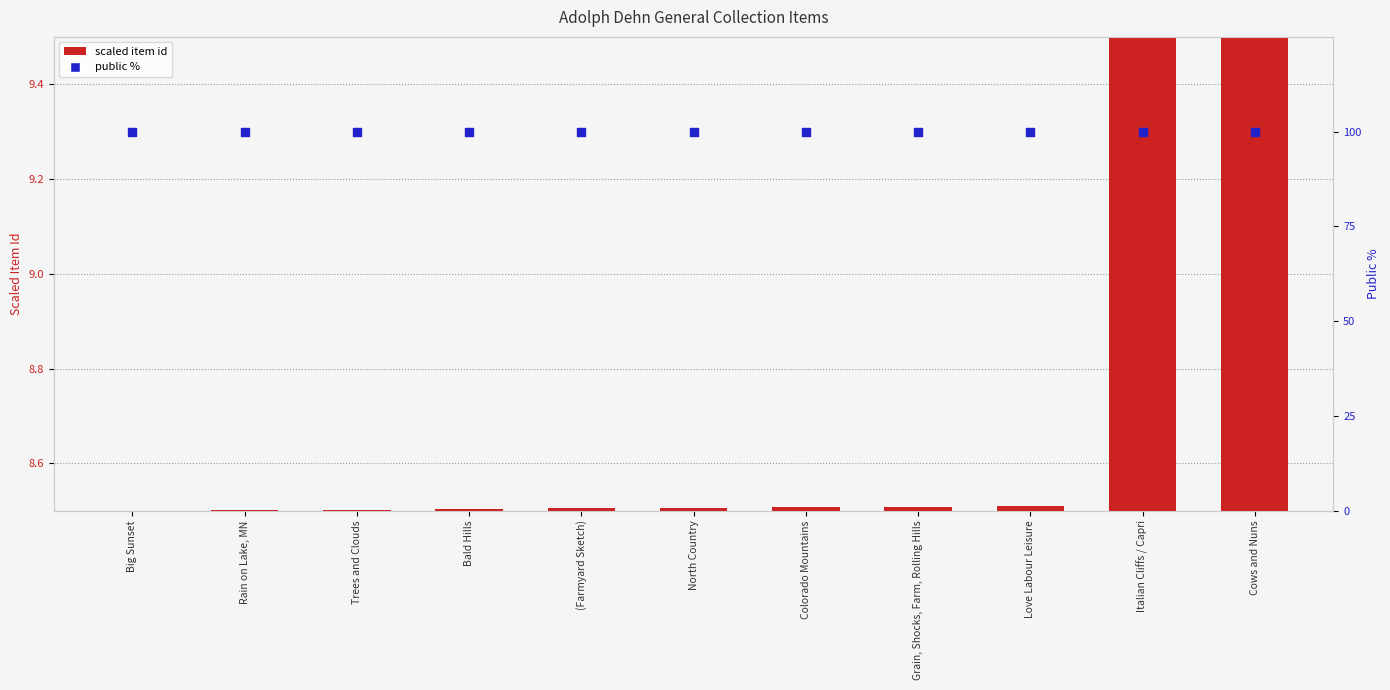

Which series reaches the maximum Y coordinate?

public %